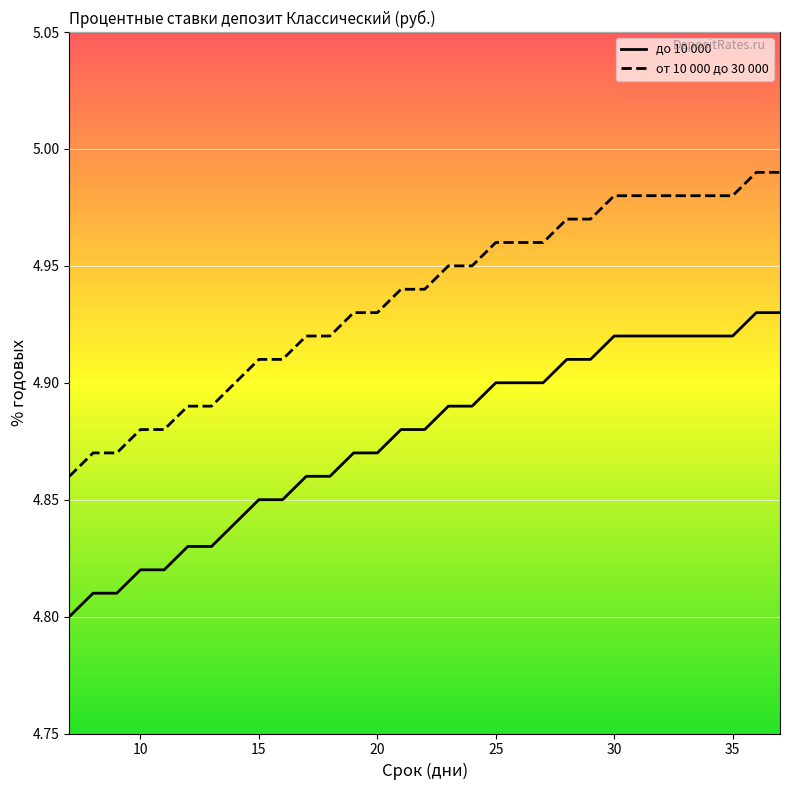

Which series has the largest total across all categories?

от 10 000 до 30 000